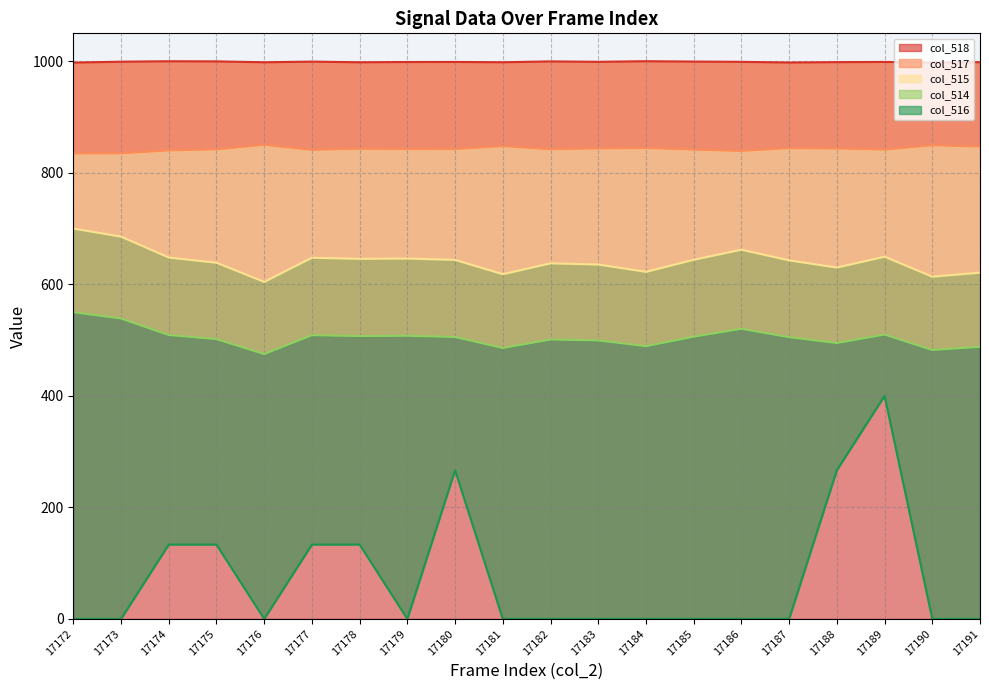

Between 17189 and 17174, which is larger?

17174